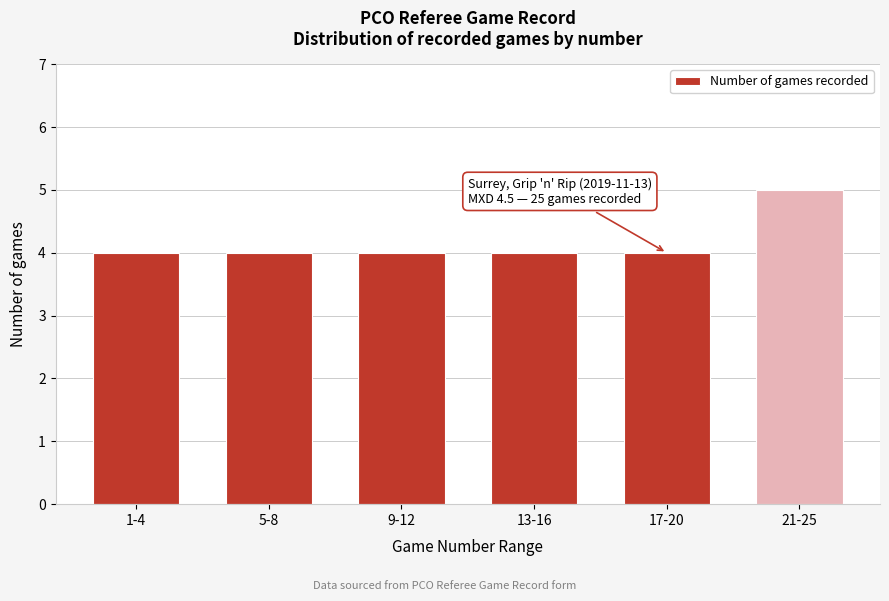

Reading right to left, extract all data points from this chart.

21-25=5	17-20=4	13-16=4	9-12=4	5-8=4	1-4=4